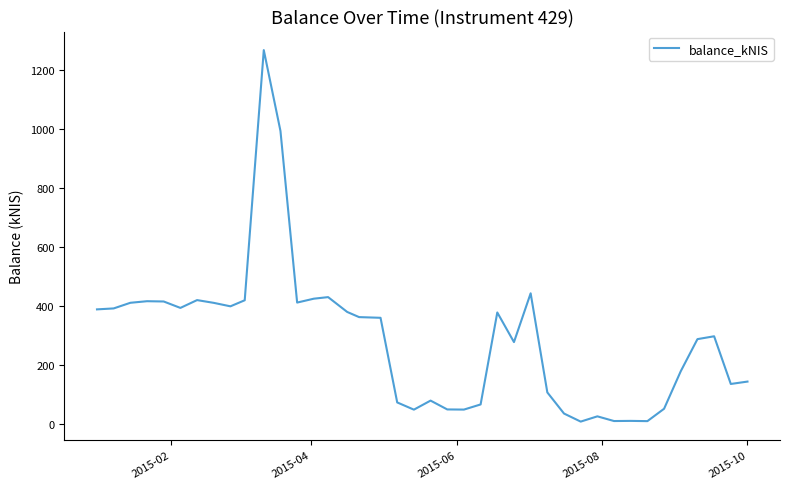

What is the maximum value shown in the chart?

1266.2